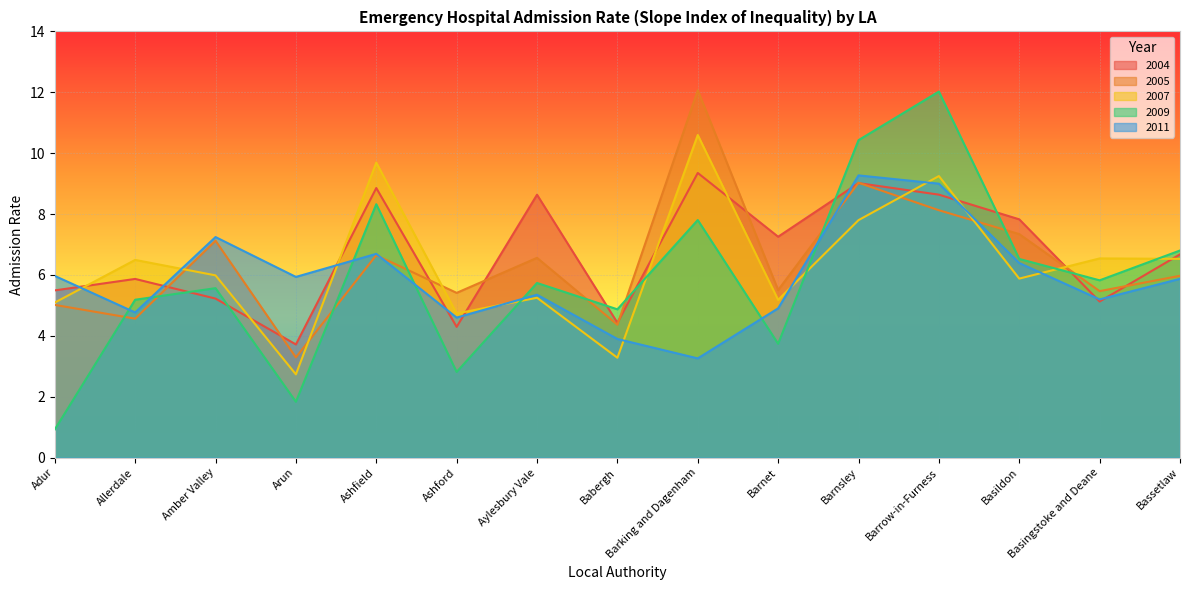

The value of 2004 at Basildon is 4.8. True or false?

False